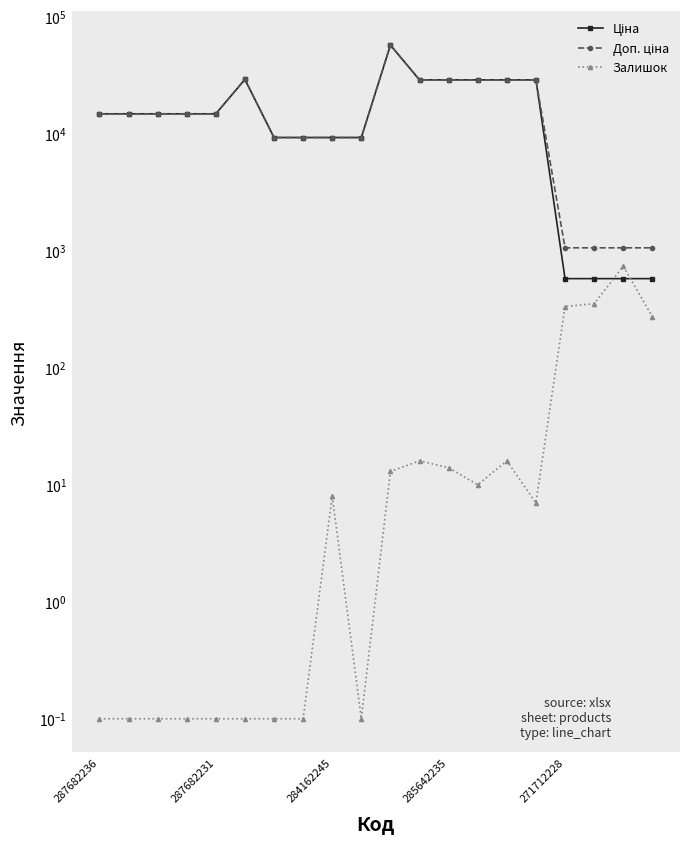

Does the chart display data point markers on the line(s)?

Yes